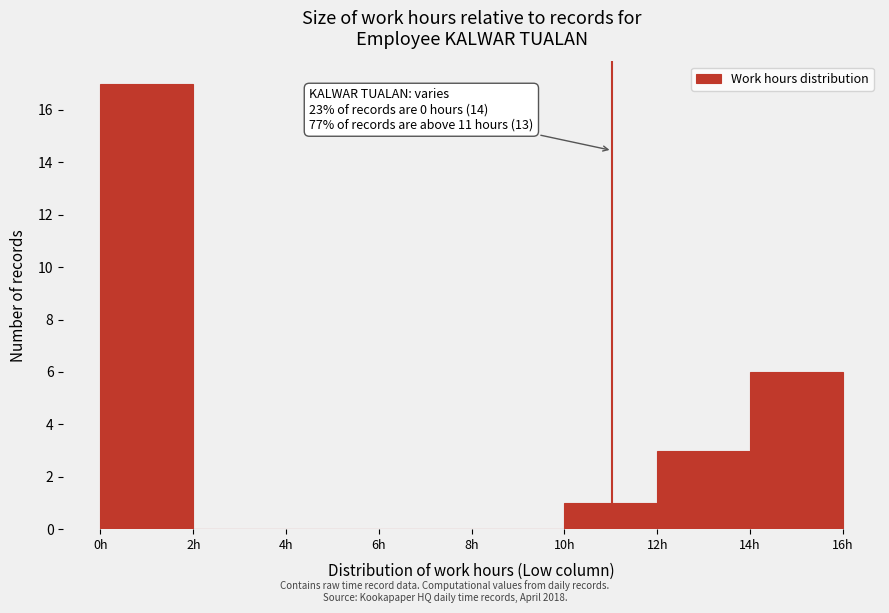

Which range on the x-axis has the tallest bar?

0 to 2